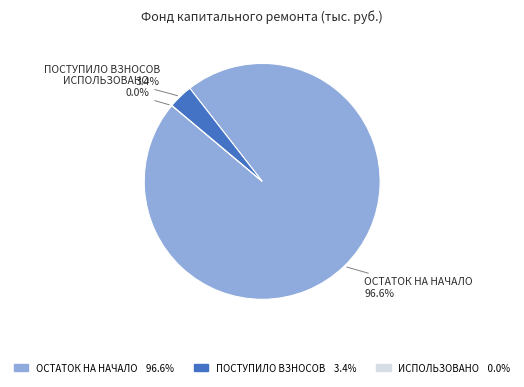

How many slices are in this pie chart?

3